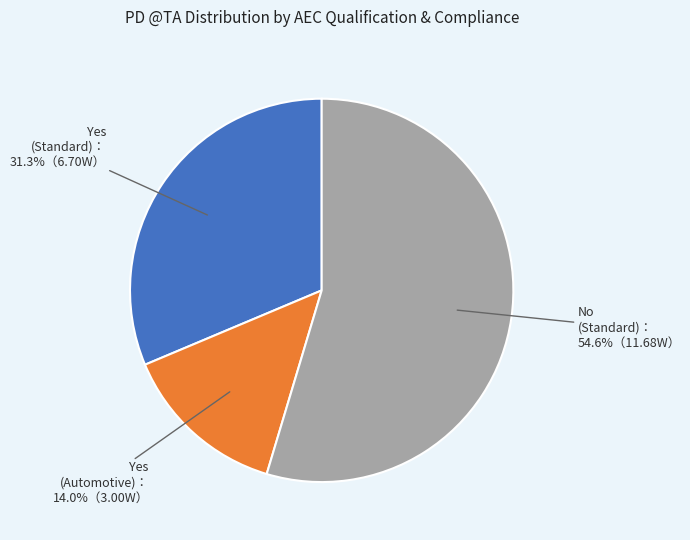

To the nearest percent, what is the average slice percentage?

33%